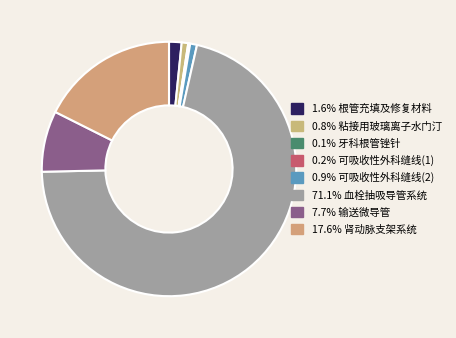

Rank the categories by value from highest to lowest.

血栓抽吸导管系统, 肾动脉支架系统, 输送微导管, 根管充填及修复材料, 可吸收性外科缝线(2), 粘接用玻璃离子水门汀, 可吸收性外科缝线(1), 牙科根管锉针